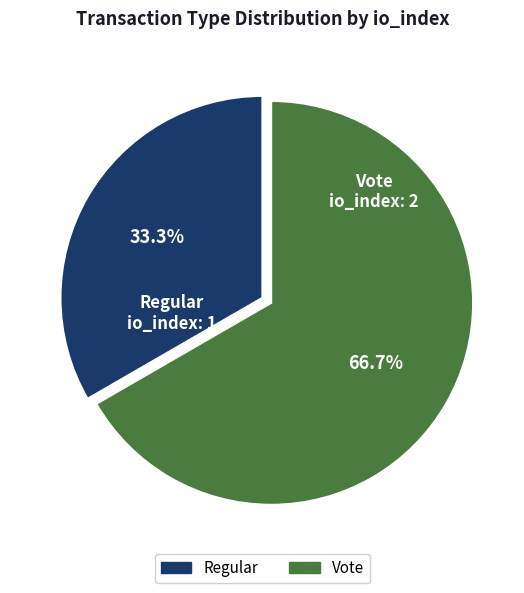

Between Vote and Regular, which is larger?

Vote